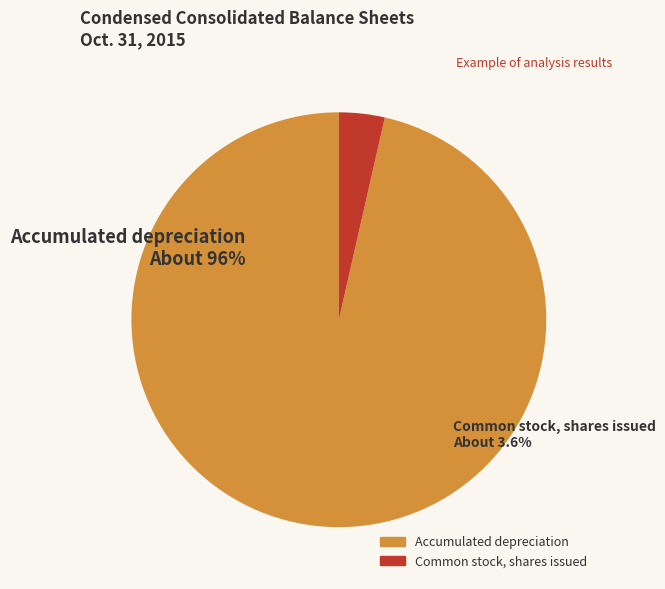

How many segments does this pie chart have?

2